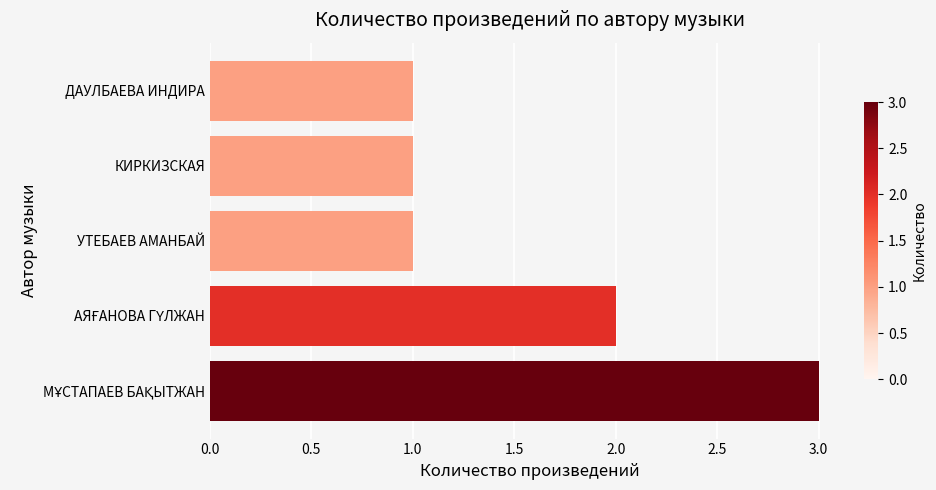

The chart shows a value of 2 at УТЕБАЕВ АМАНБАЙ. True or false?

False